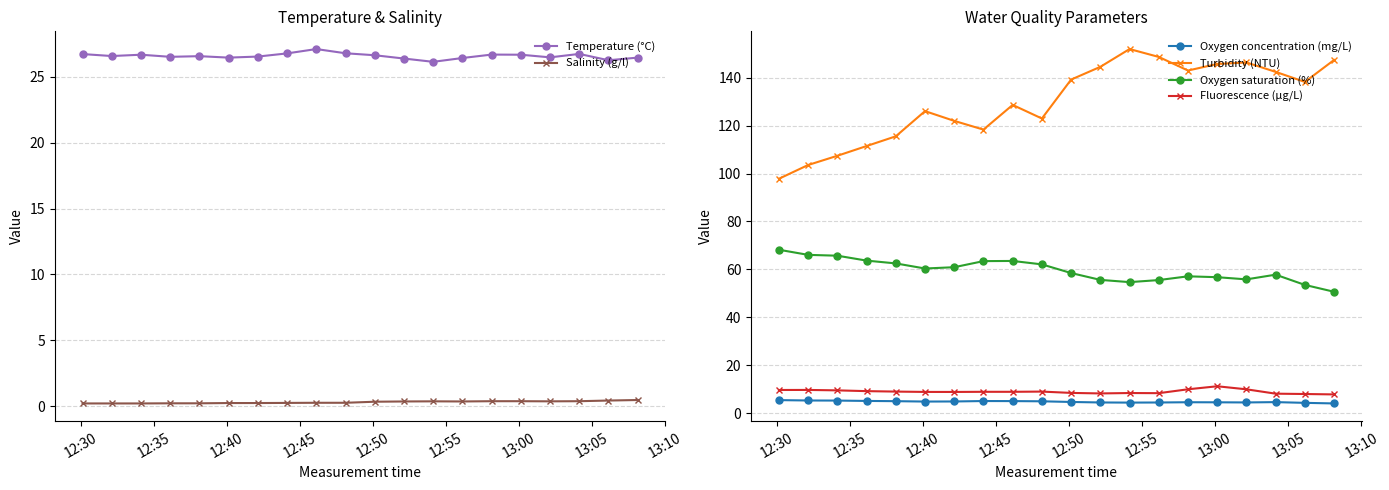

Reading left to right, transcribe all the data shown in this chart.

Temperature (°C): 26.7	26.6	26.7	26.5	26.6	26.5	26.5	26.8	27.1	26.8	26.6	26.4	26.1	26.4	26.7	26.7	26.5	26.7	26.3	26.5
Salinity (g/l): 0.2	0.2	0.2	0.2	0.2	0.2	0.2	0.2	0.3	0.3	0.3	0.4	0.4	0.4	0.4	0.4	0.4	0.4	0.4	0.5
Oxygen concentration (mg/L): 5.5	5.3	5.3	5.1	5.0	4.9	4.9	5.1	5.0	5.0	4.7	4.5	4.4	4.5	4.6	4.5	4.5	4.6	4.3	4.1
Turbidity (NTU): 97.8	103.5	107.4	111.5	115.5	126.0	122.0	118.3	128.6	123.0	139.2	144.5	151.9	148.6	143.0	145.7	146.3	142.4	138.2	147.4
Oxygen saturation (%): 68.2	66.1	65.7	63.7	62.5	60.4	60.9	63.4	63.5	62.1	58.5	55.6	54.7	55.5	57.1	56.7	55.8	57.8	53.5	50.7
Fluorescence (µg/L): 9.7	9.7	9.5	9.2	9.0	8.9	8.9	8.9	8.9	9.0	8.5	8.2	8.4	8.3	10.0	11.2	10.0	8.1	8.0	7.8